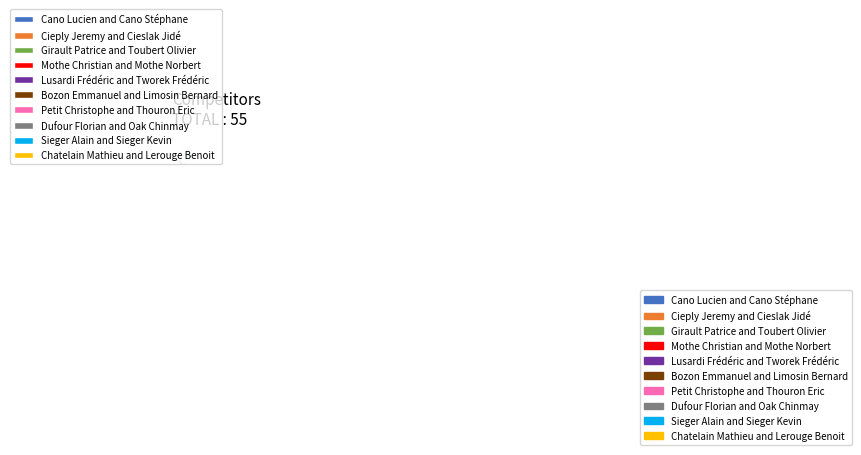

To the nearest percent, what is the difference between the largest and smallest slice percentages?

16%